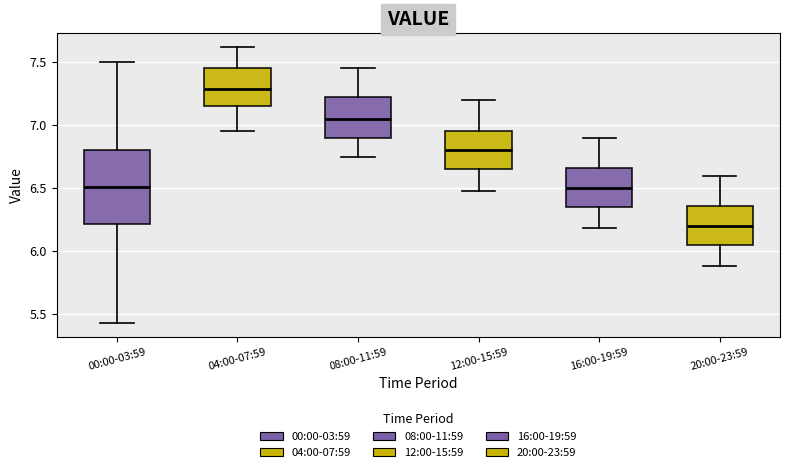

Which box has the highest median line?

04:00-07:59